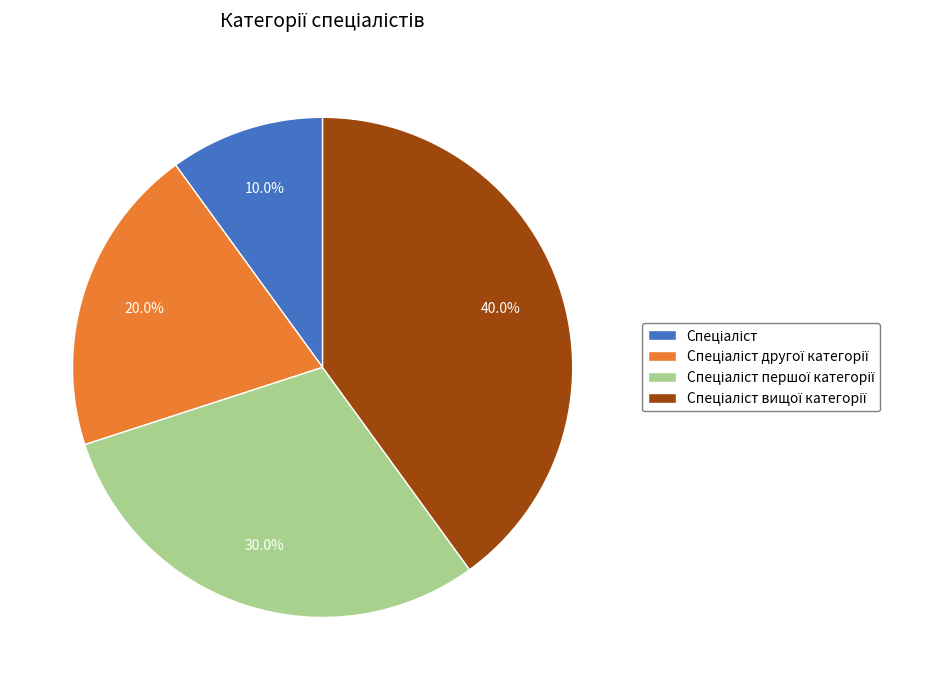

Is there a majority slice in this chart?

No